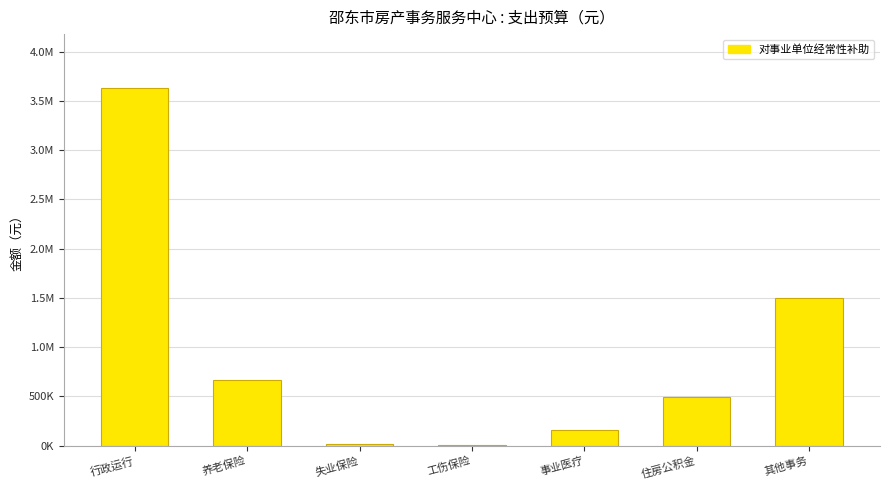

What is the difference between the second highest and minimum values?

1490414.6